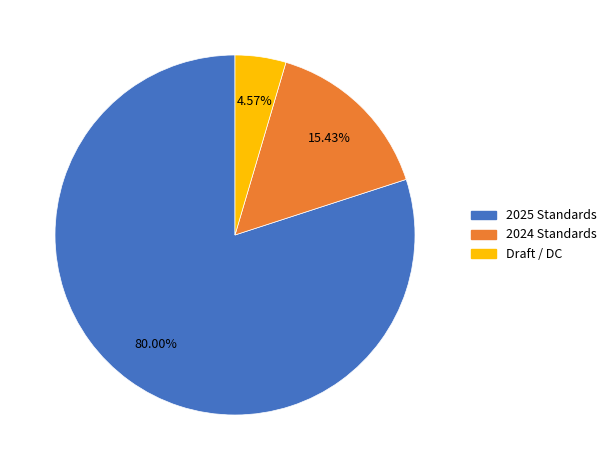

How many slices are in this pie chart?

3